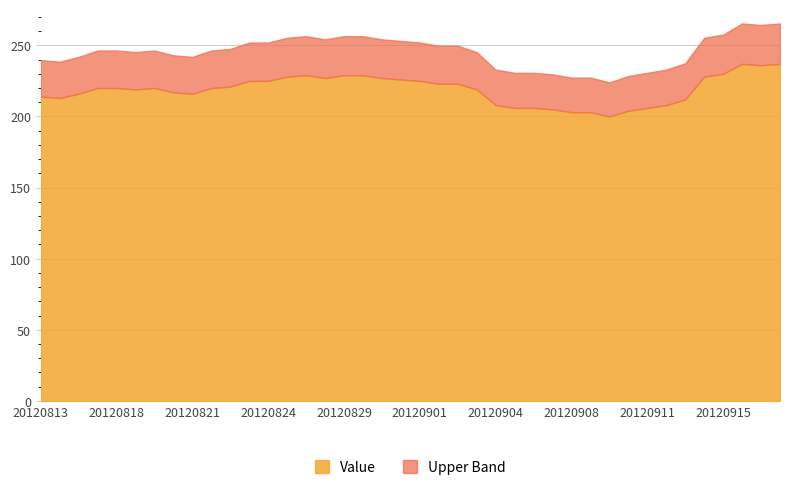

What is the difference between the second highest and minimum values?

37